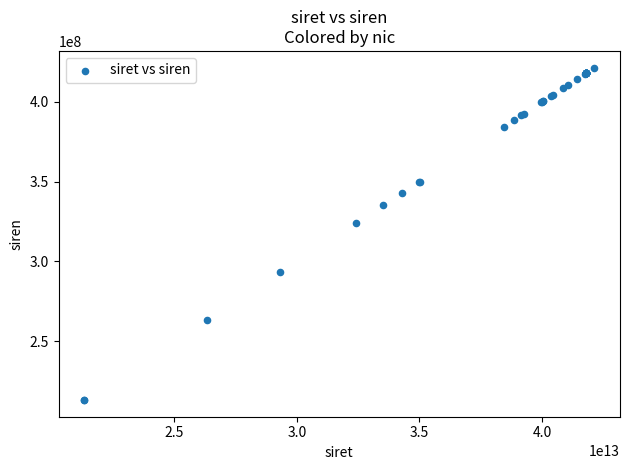

What Y value in the scatter plot is closest to 317326410?

324226448